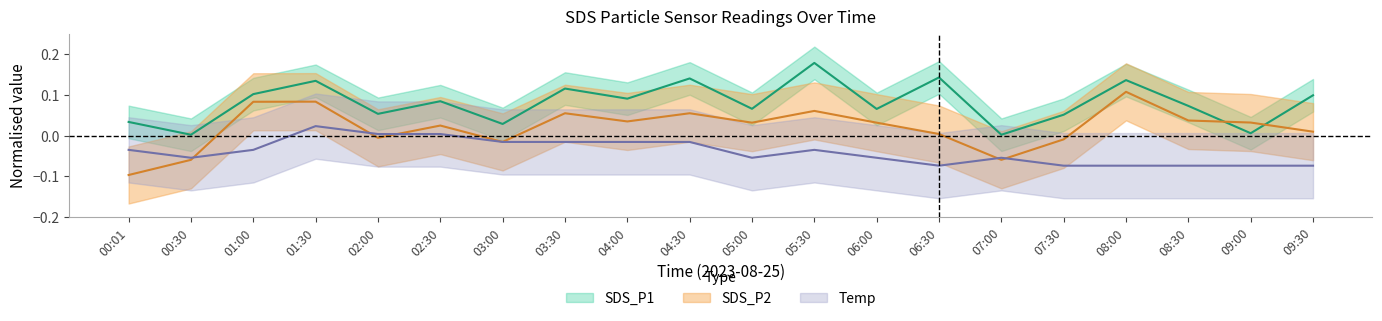

What is the maximum value shown in the chart?

0.2